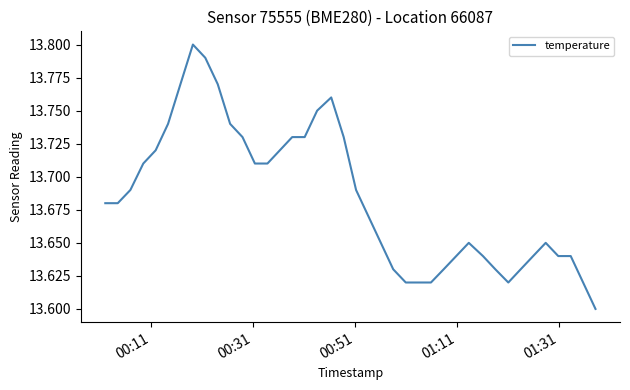

How many lines are shown in the chart?

1